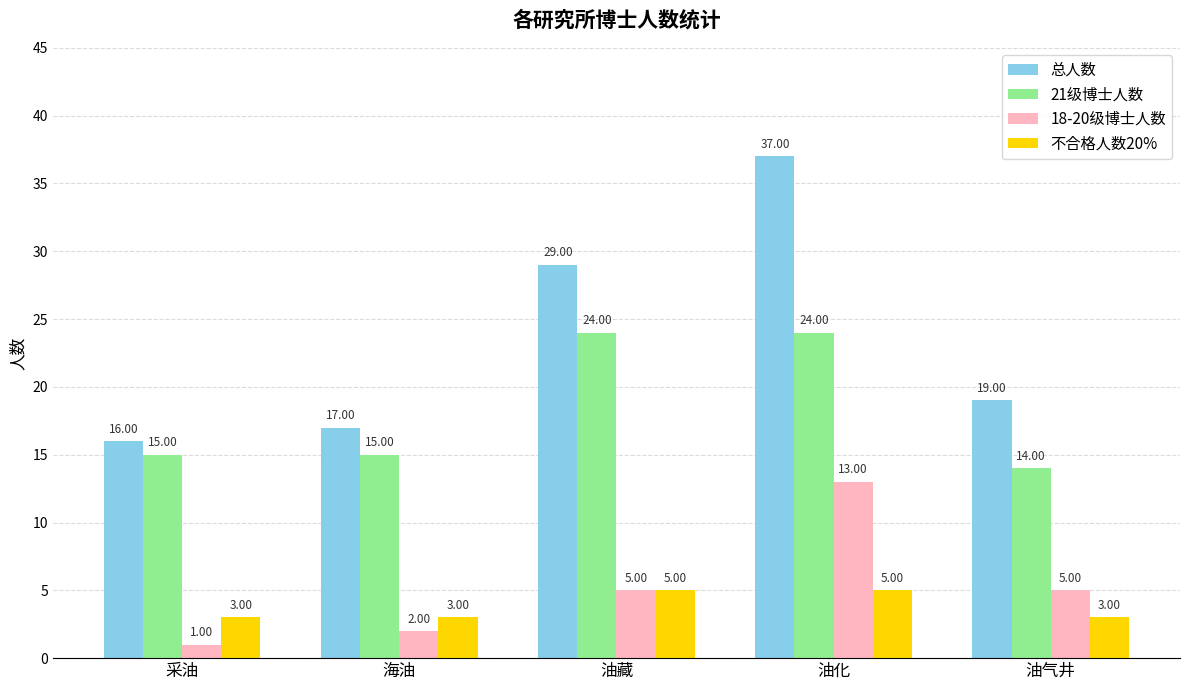

Which series has the widest spread of values?

总人数